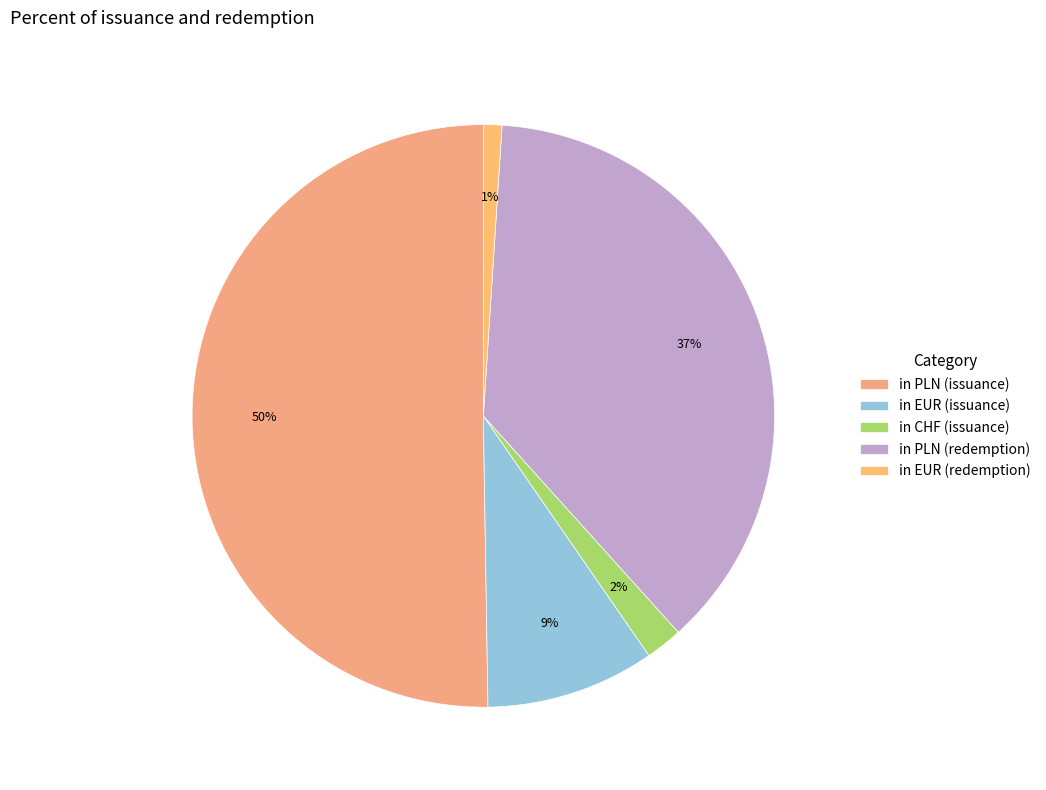

What portion of the pie excludes in EUR (redemption)?

99.0%